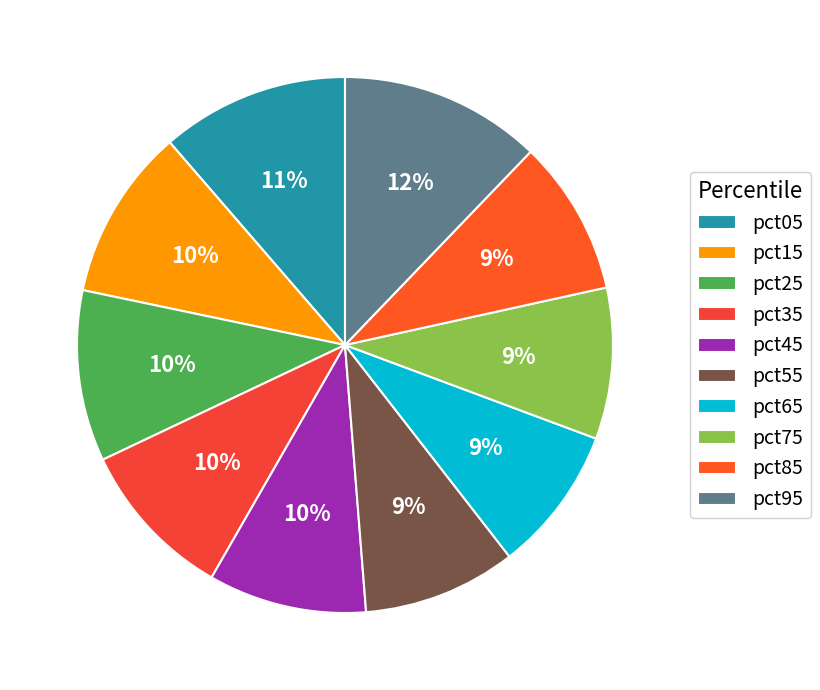

To the nearest percent, what is the average slice percentage?

10%